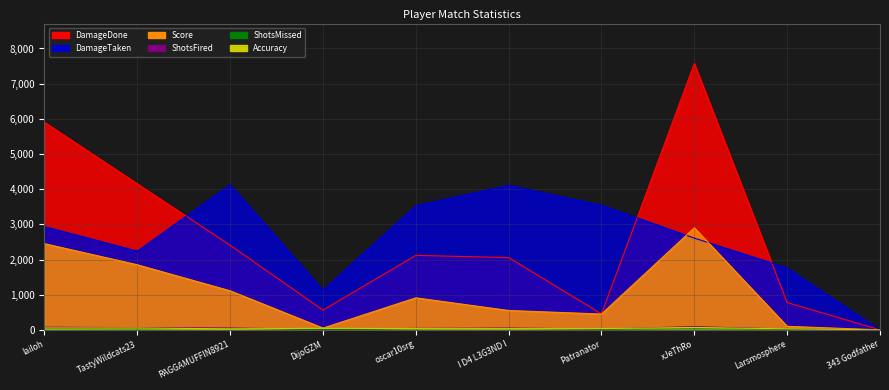

Is the value of Accuracy at TastyWildcats23 greater than the value of DamageDone at Larsmosphere?

No